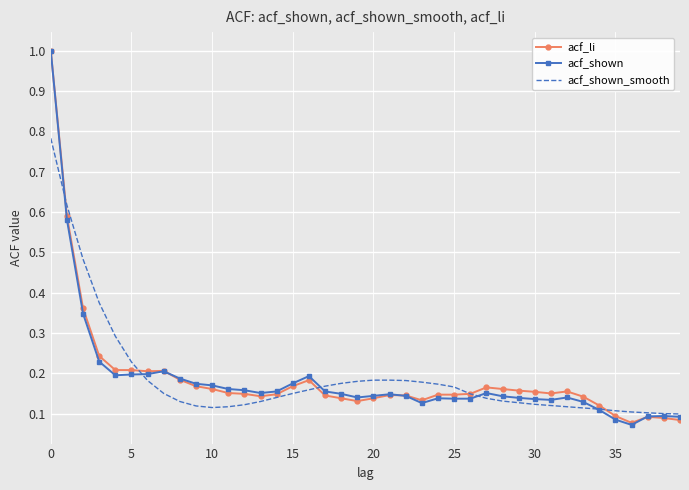

What is the greatest value displayed?

1.0